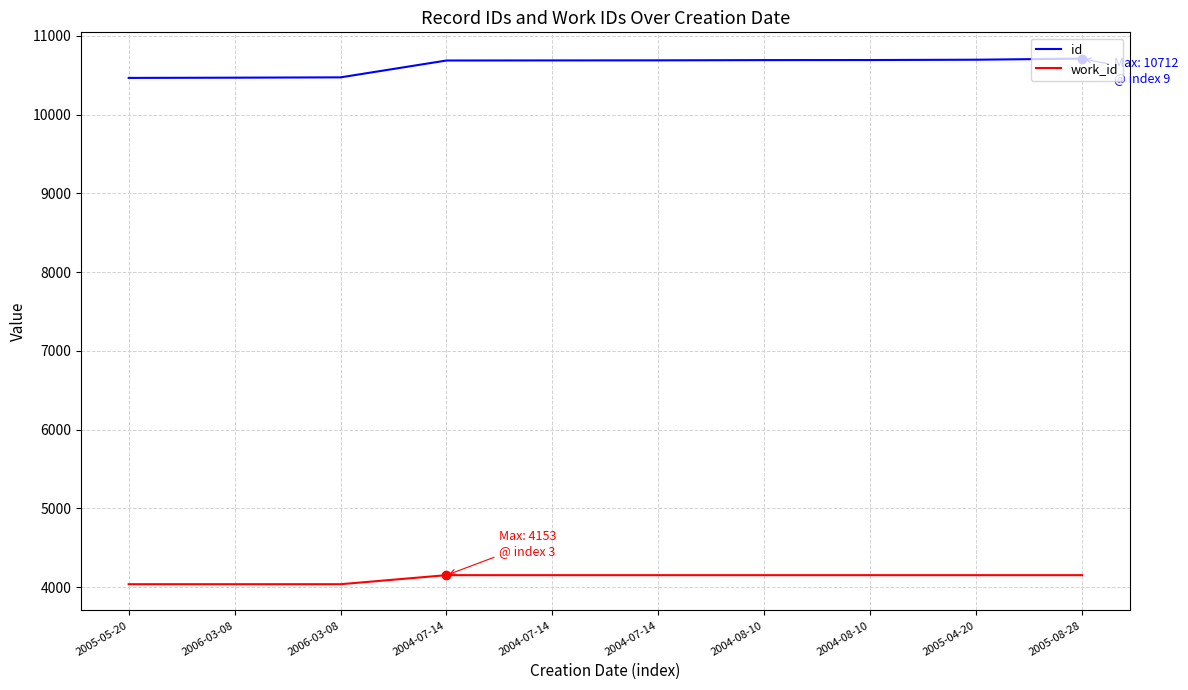

Reading left to right, list all the values displayed in this chart.

id: 10467	10470	10474	10688	10689	10690	10693	10694	10698	10712
work_id: 4038	4038	4038	4153	4153	4153	4153	4153	4153	4153